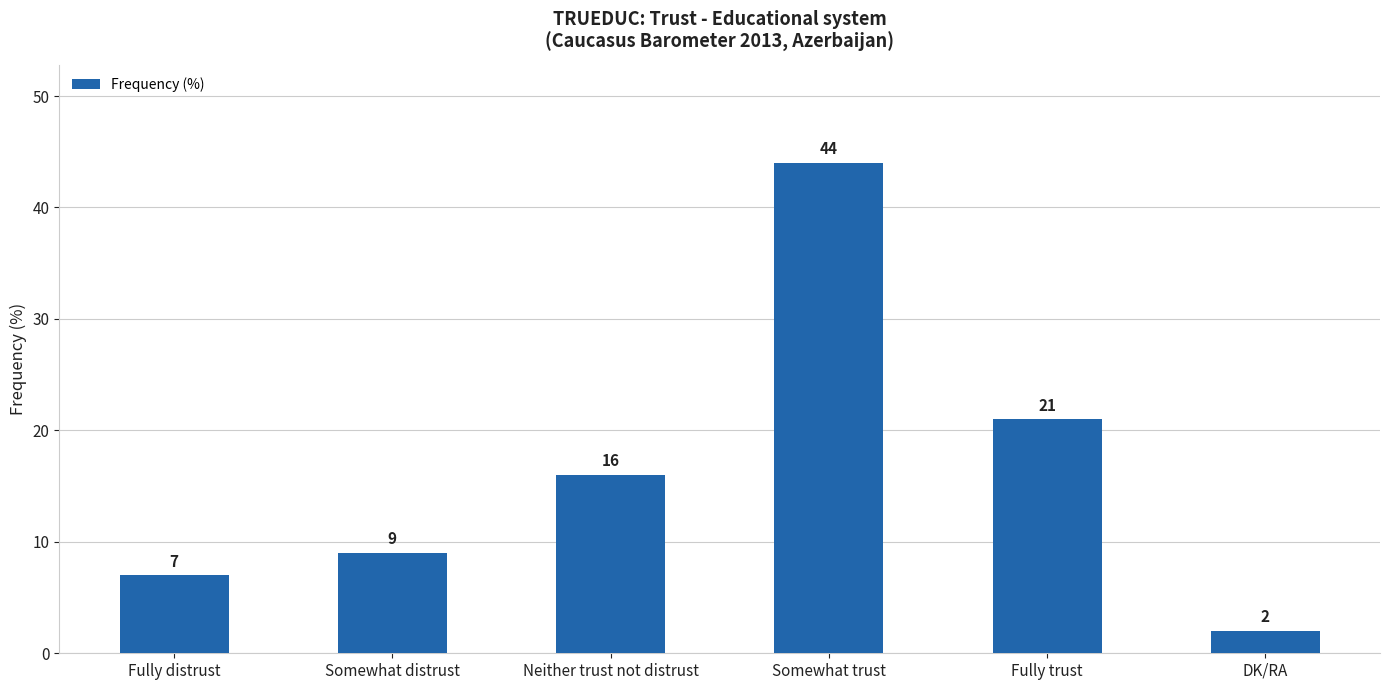

List the labels in order of value, largest first.

Somewhat trust, Fully trust, Neither trust not distrust, Somewhat distrust, Fully distrust, DK/RA